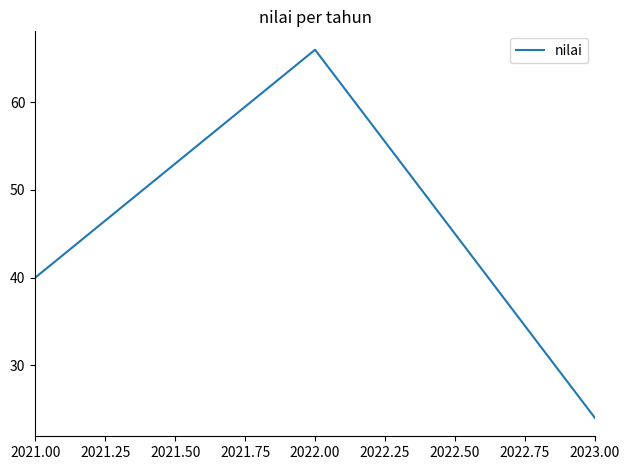

Count the values in the range 24 to 66.

3